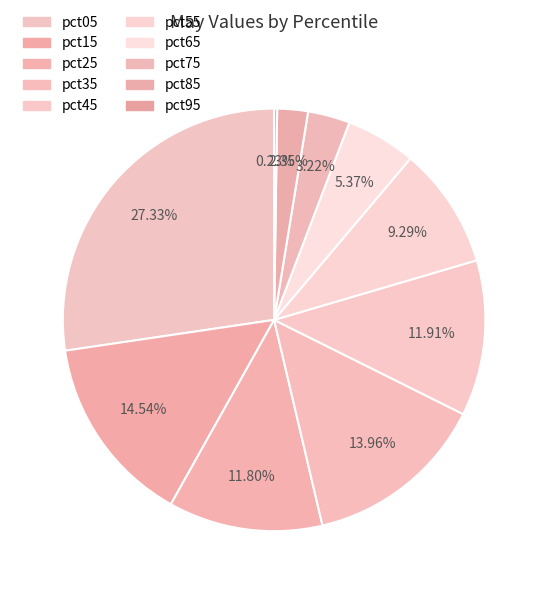

Do pct85 and pct95 together represent more than half of the pie?

No